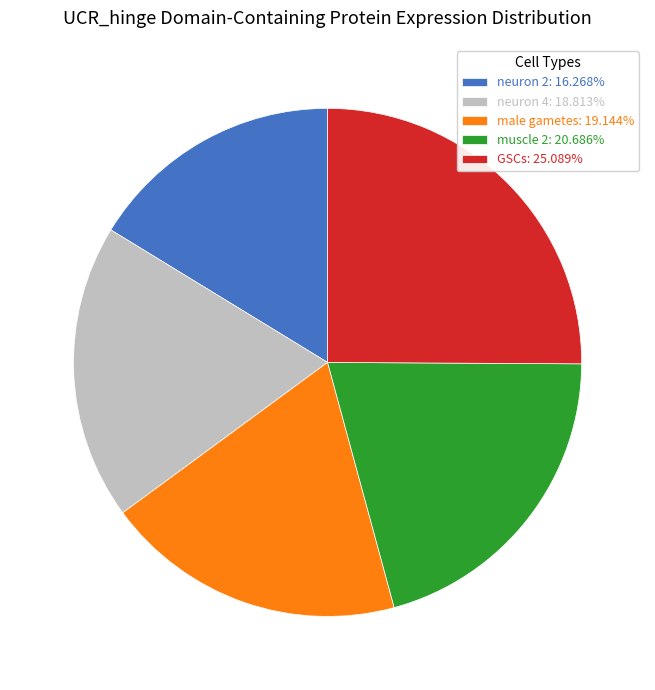

Is muscle 2 the majority of the pie?

No